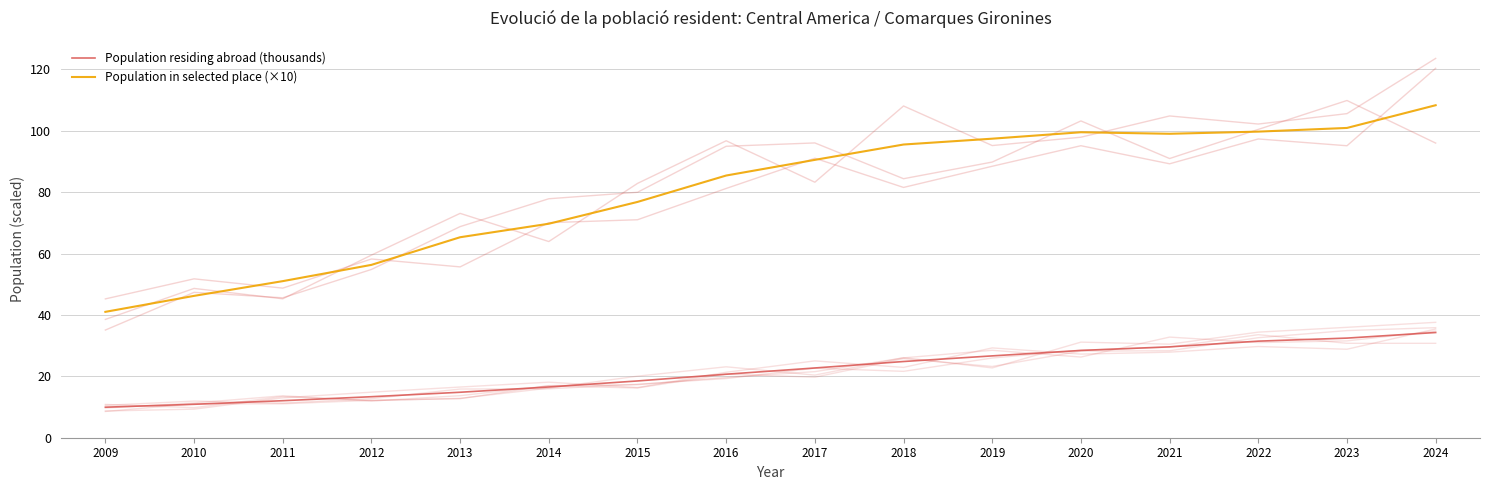

True or false: Population residing abroad (thousands) and Population in selected place (×10) intersect in this chart.

False